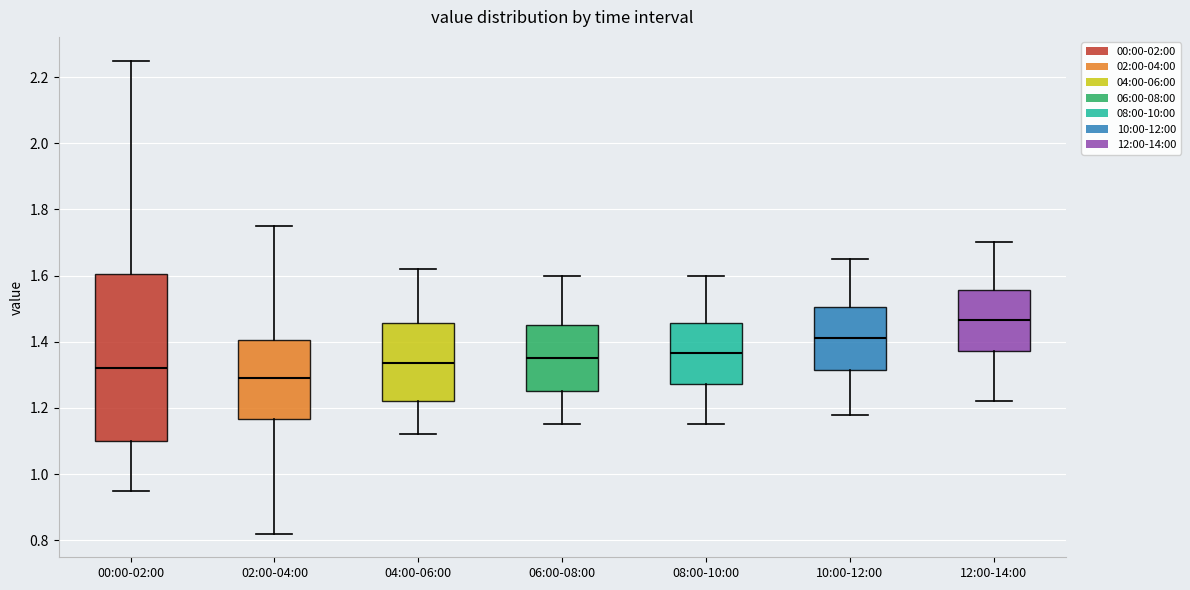

Reading left to right, read every box against the y-axis: the position of its median line, the range the box covers, and the ends of its whiskers. The values are not printed on the chart, so give them approximately, as read against the axis.

00:00-02:00: median 1.32, box 1.10 to 1.60, whiskers 0.96 to 2.26
02:00-04:00: median 1.30, box 1.16 to 1.40, whiskers 0.82 to 1.76
04:00-06:00: median 1.34, box 1.22 to 1.46, whiskers 1.12 to 1.62
06:00-08:00: median 1.36, box 1.26 to 1.46, whiskers 1.16 to 1.60
08:00-10:00: median 1.36, box 1.28 to 1.46, whiskers 1.16 to 1.60
10:00-12:00: median 1.42, box 1.32 to 1.50, whiskers 1.18 to 1.66
12:00-14:00: median 1.46, box 1.38 to 1.56, whiskers 1.22 to 1.70